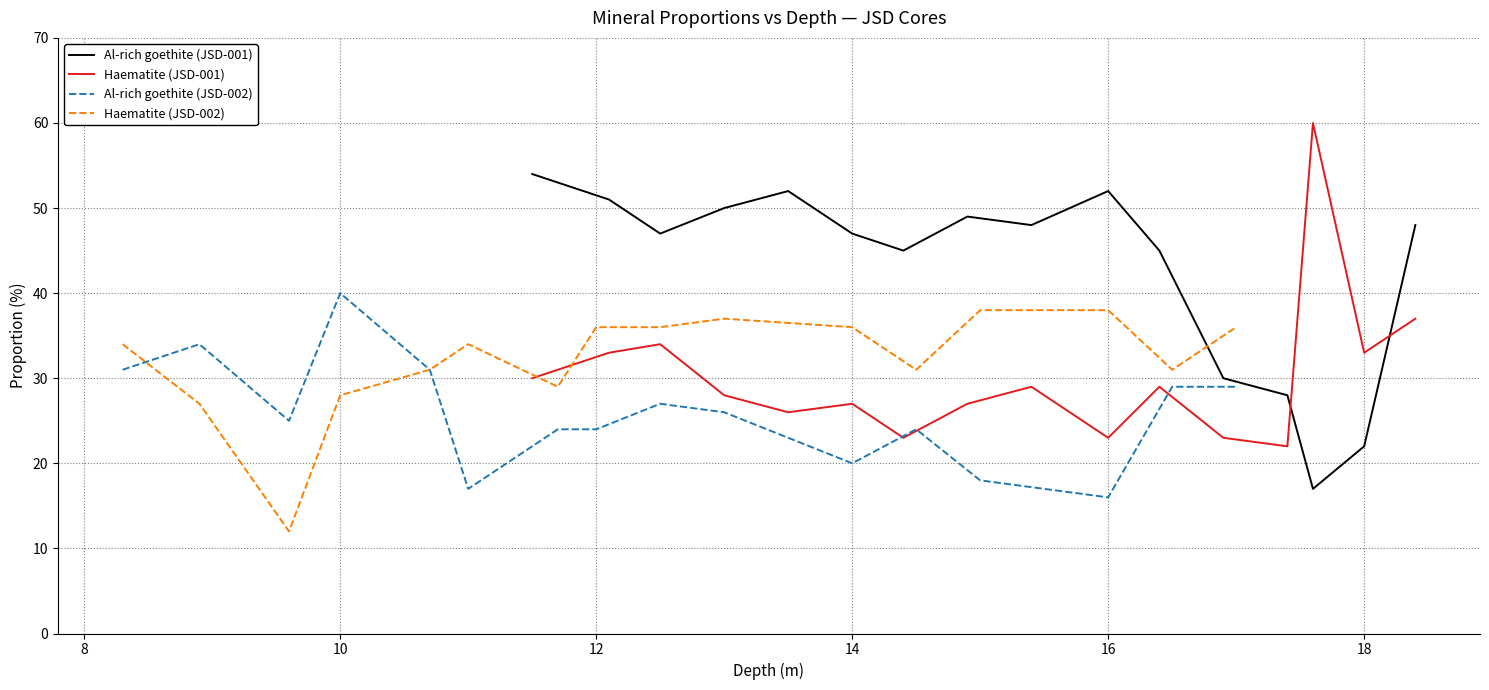

Reading right to left, list all the values displayed in this chart.

Al-rich goethite (JSD-001): 48	22	17	28	30	45	52	48	49	45	47	52	50	47	51	54
Haematite (JSD-001): 37	33	60	22	23	29	23	29	27	23	27	26	28	34	33	30
Al-rich goethite (JSD-002): 29	29	16	18	24	20	26	27	24	24	17	31	40	25	34	31
Haematite (JSD-002): 36	31	38	38	31	36	37	36	36	29	34	31	28	12	27	34